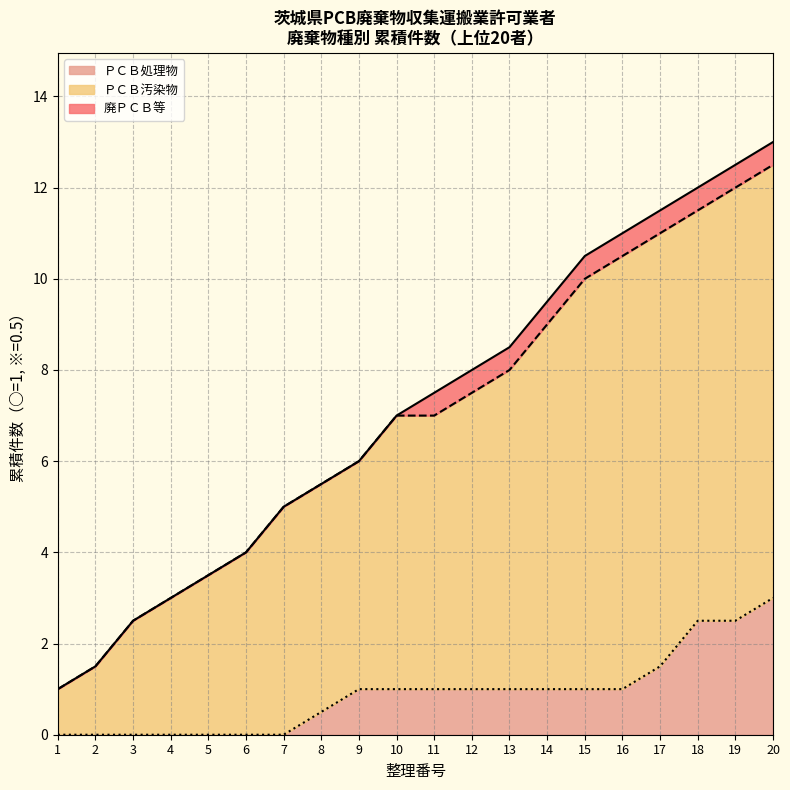

What is the value of the 廃ＰＣＢ等(線) point at the 10th from the left?

7.0